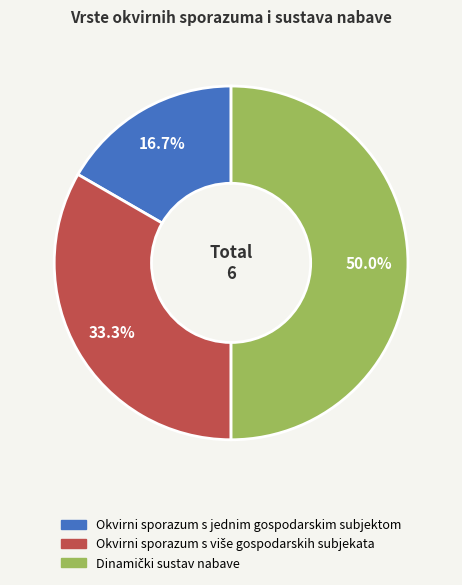

Does Okvirni sporazum s jednim gospodarskim subjektom represent more than half of the total?

No